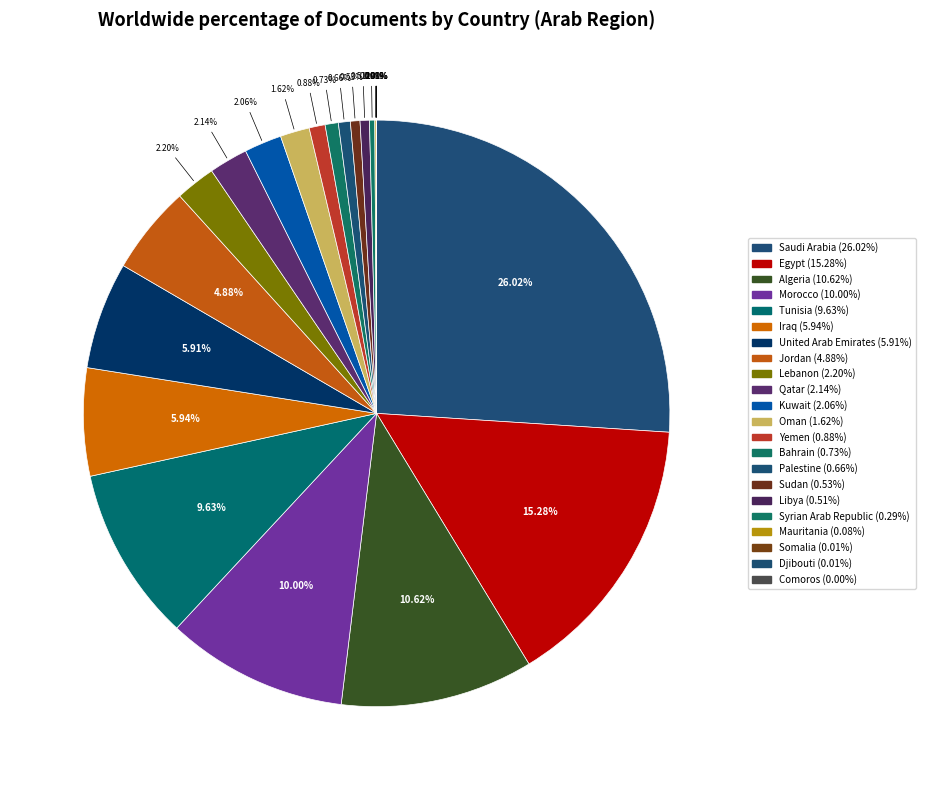

The Mauritania slice represents 0% of the pie. True or false?

True